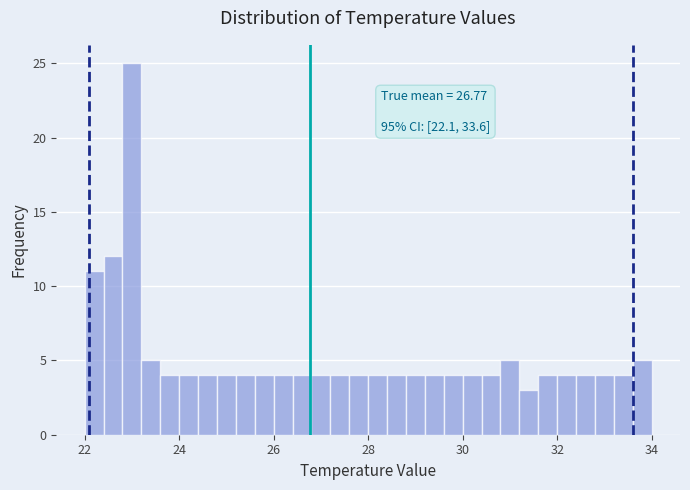

Around what value on the x-axis is the tallest bar? Give the approximate position of its centre, as read against the axis.

23.0